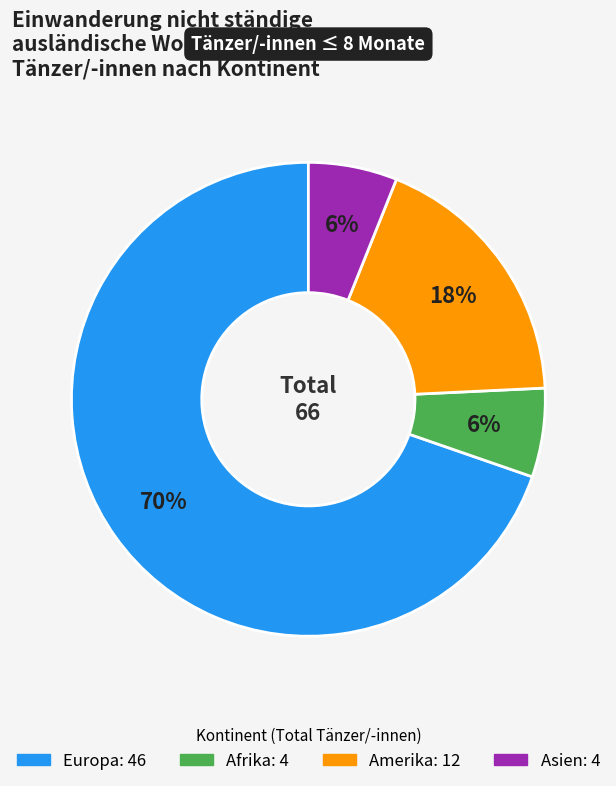

To the nearest percent, what is the difference between the largest and smallest slice percentages?

64%